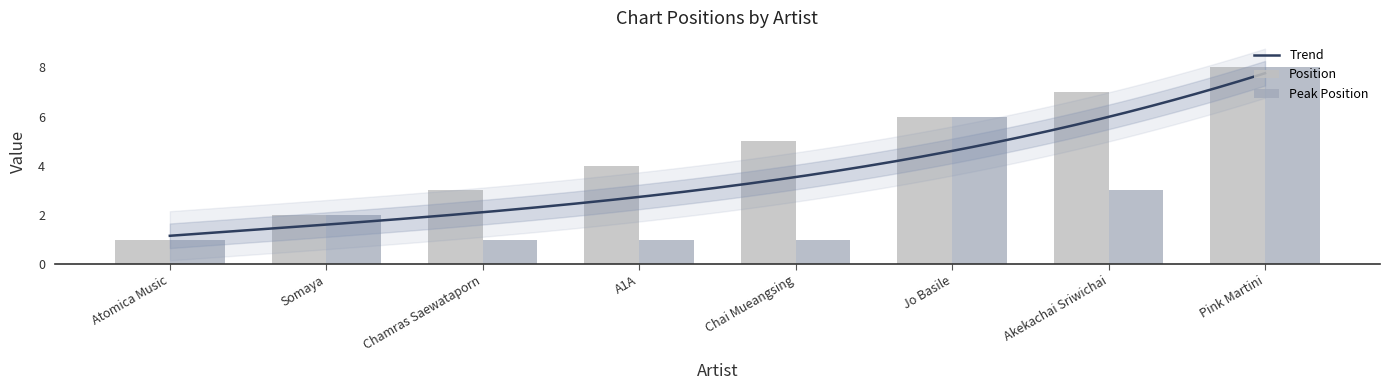

What is the difference between the second highest and second lowest values in the Peak Position series?

5